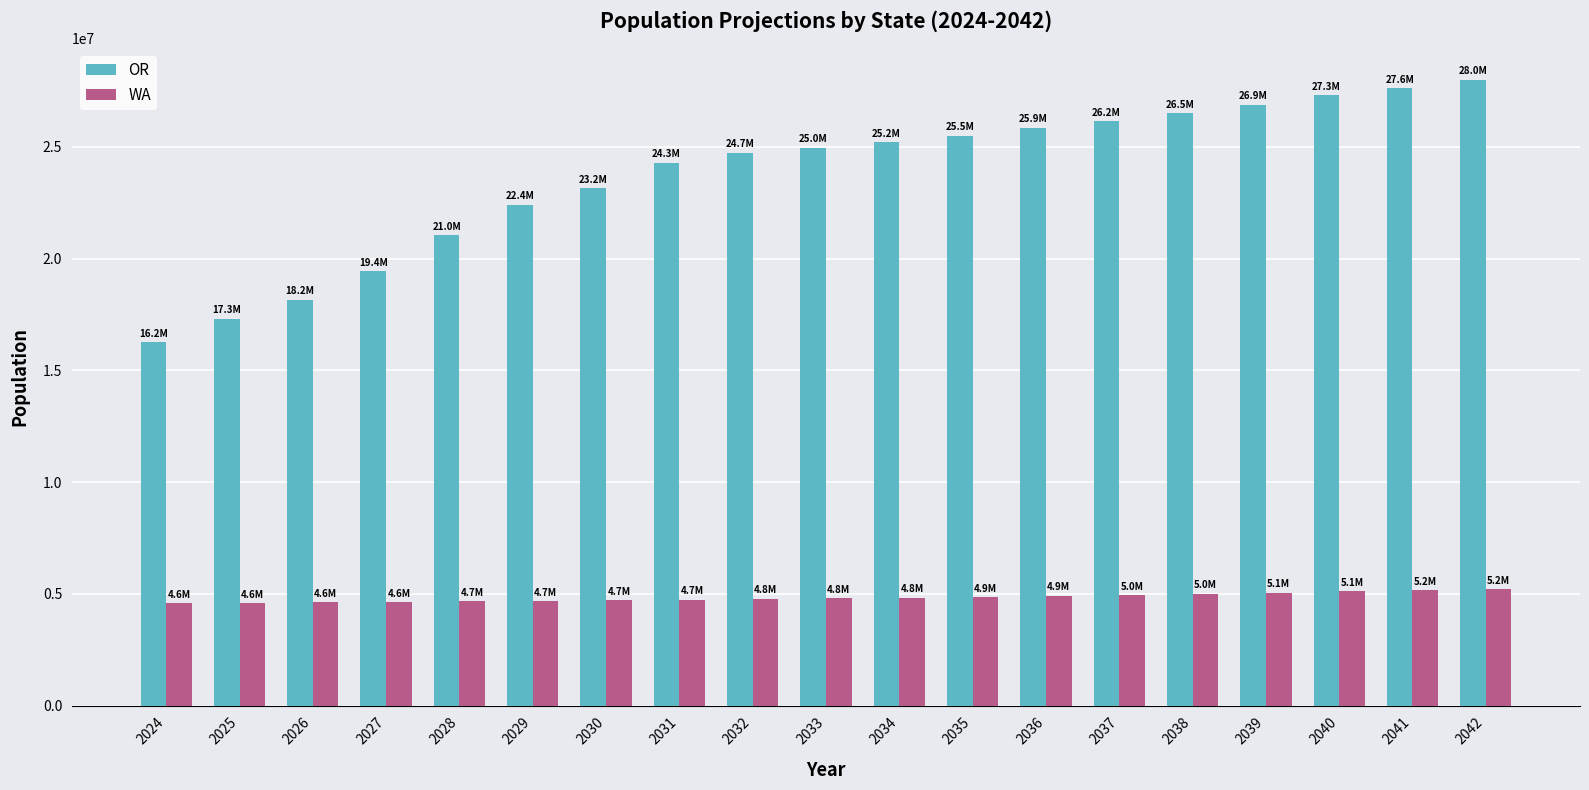

What is the total value across all series at 2038?

31511020